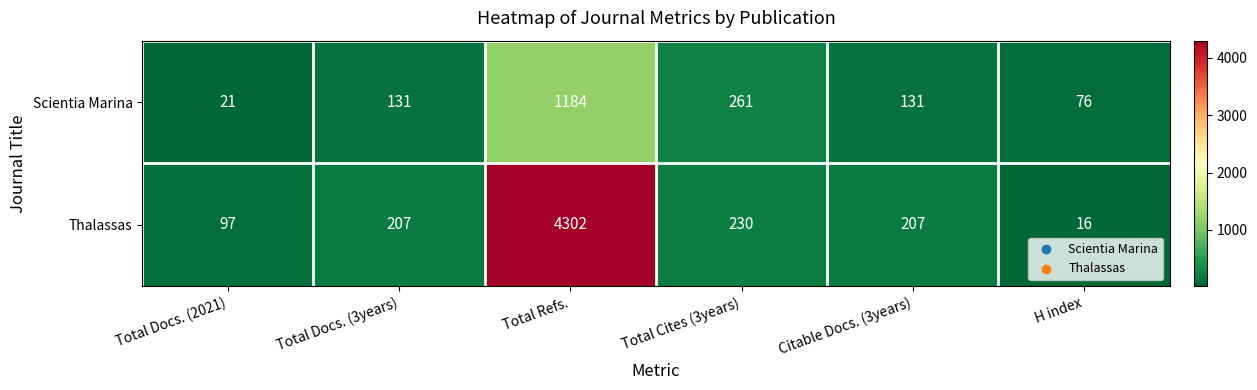

Which series has the largest total across all categories?

Thalassas